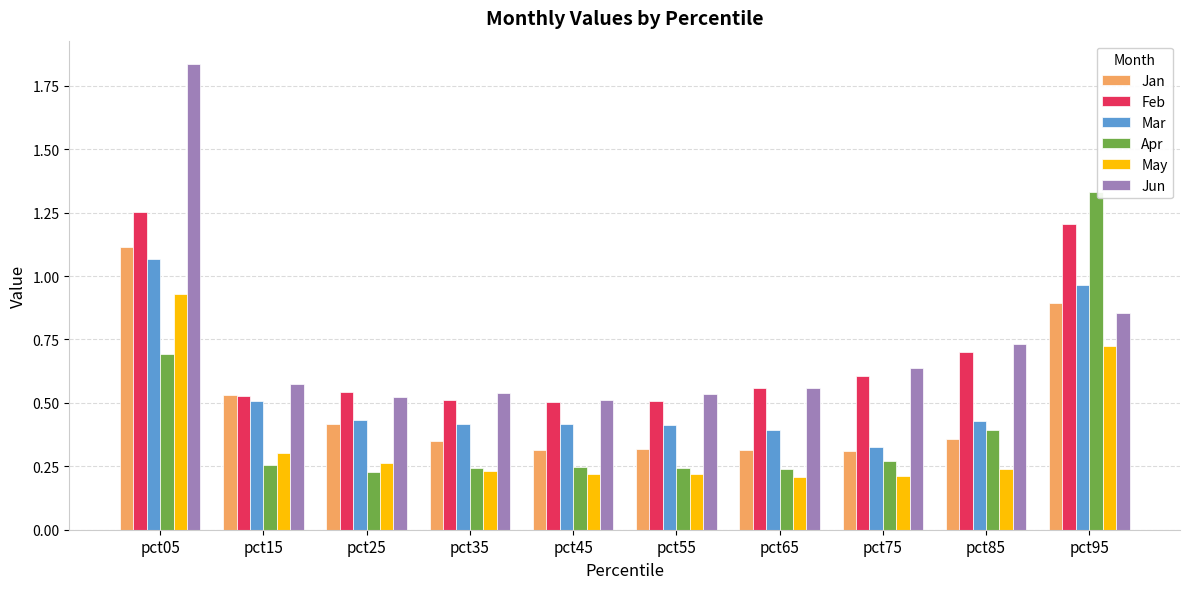

Between pct05 and pct25, which series saw the biggest shift?

Jun